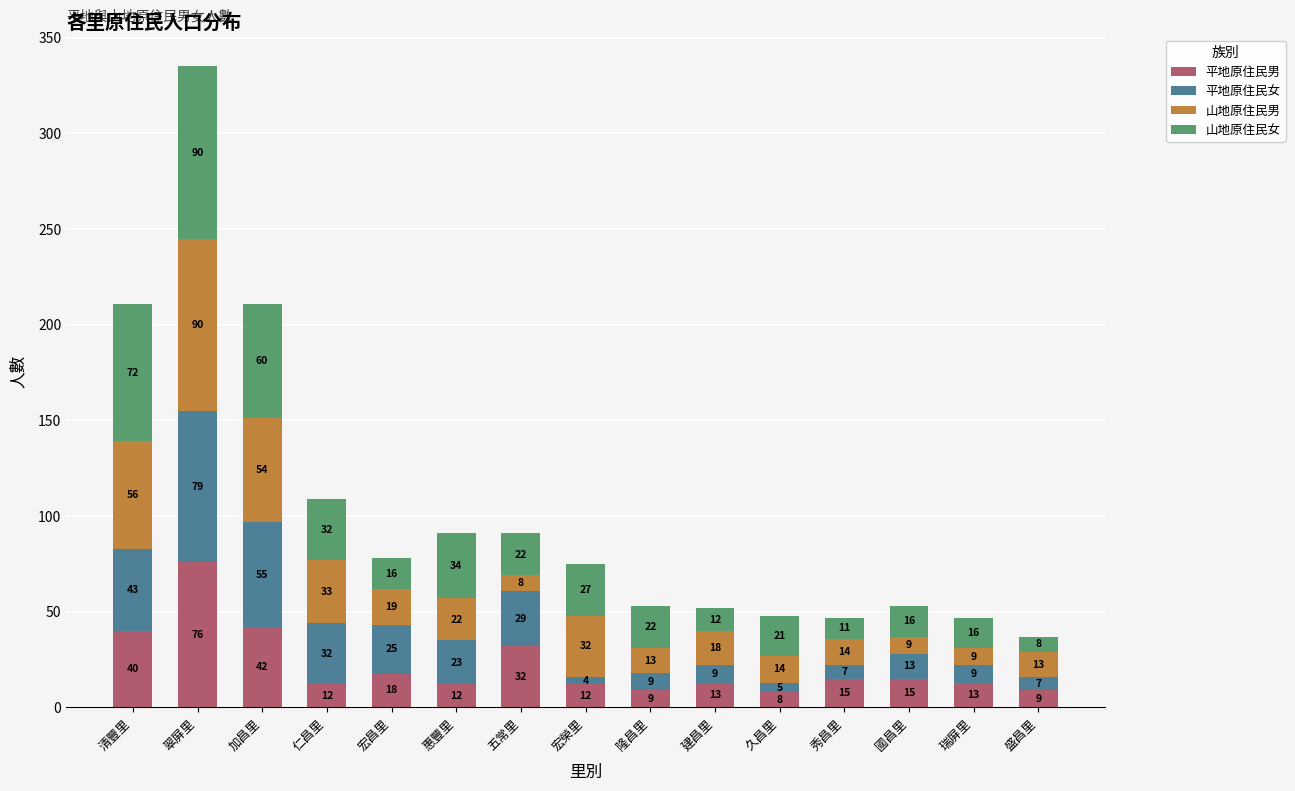

Reading left to right, what are the values for 平地原住民男?

清豐里=40	翠屏里=76	加昌里=42	仁昌里=12	宏昌里=18	惠豐里=12	五常里=32	宏榮里=12	隆昌里=9	建昌里=13	久昌里=8	秀昌里=15	國昌里=15	瑞屏里=13	盛昌里=9